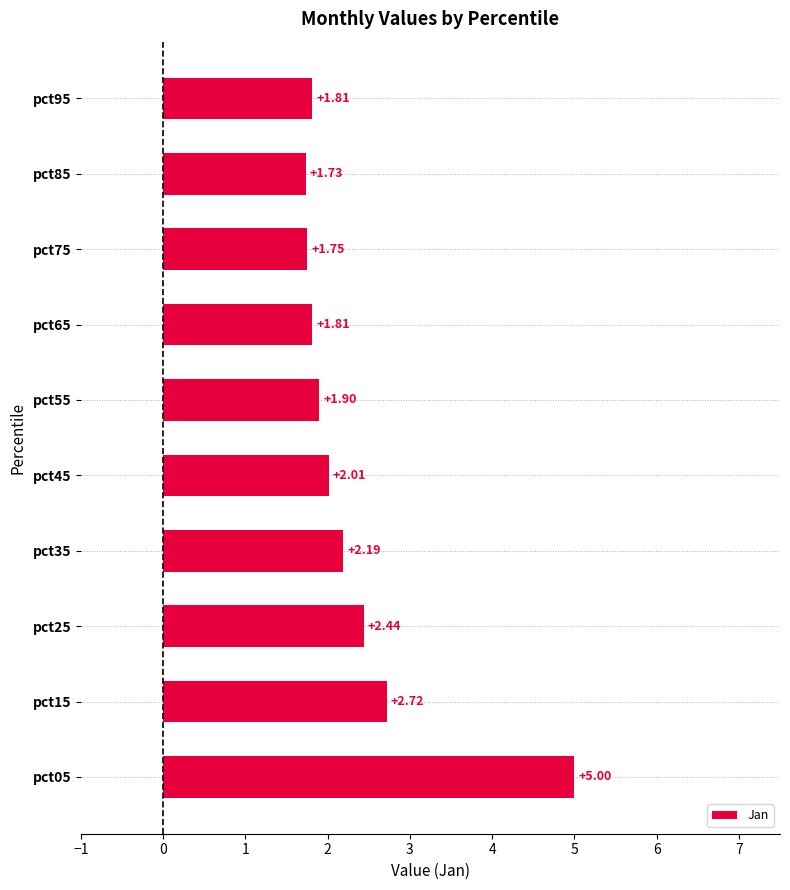

How many data points does each series have?

10